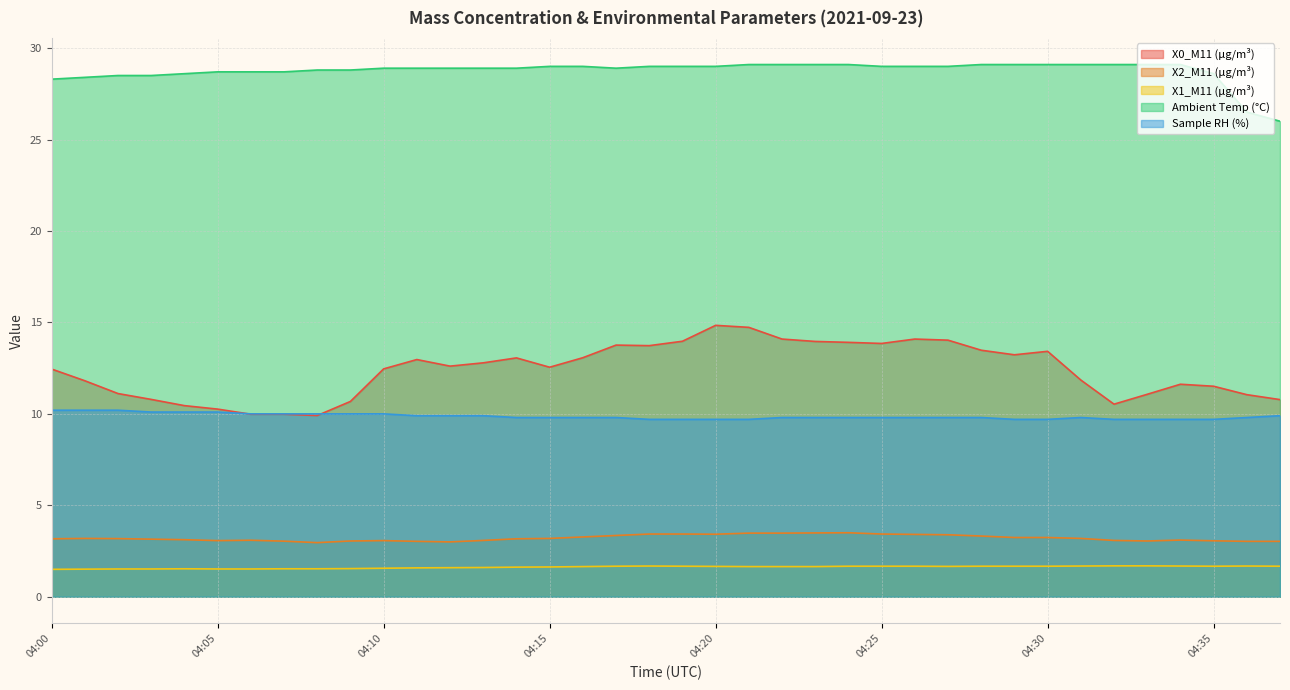

True or false: Sample RH (%) and X1_M11 (μg/m³) intersect in this chart.

False